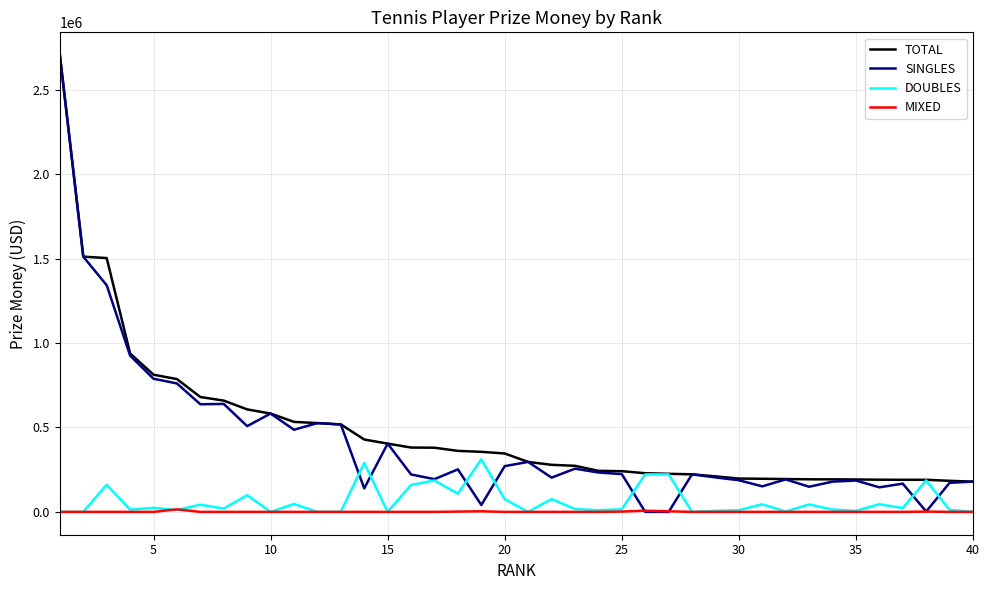

Which series has the widest spread of values?

SINGLES